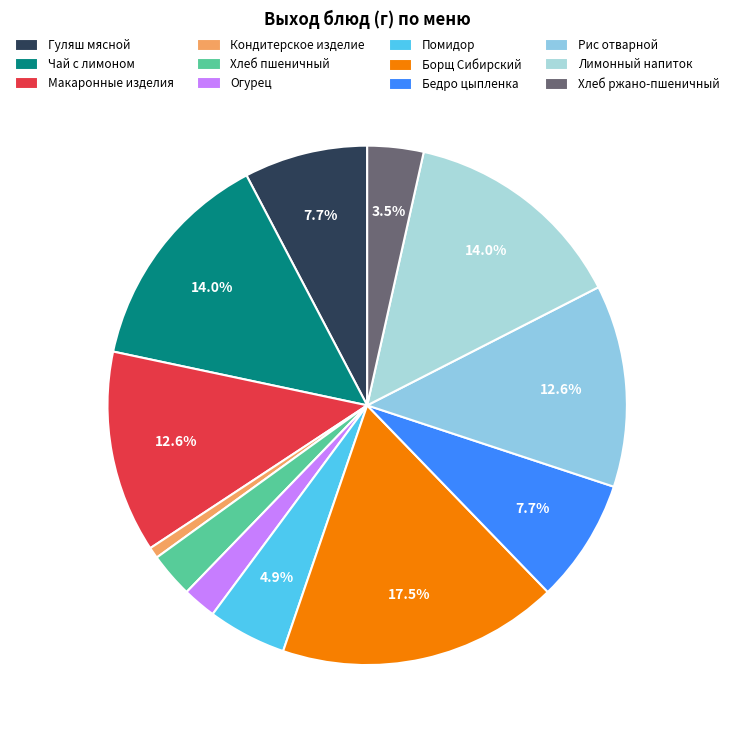

Which slice is the smallest?

Кондитерское изделие